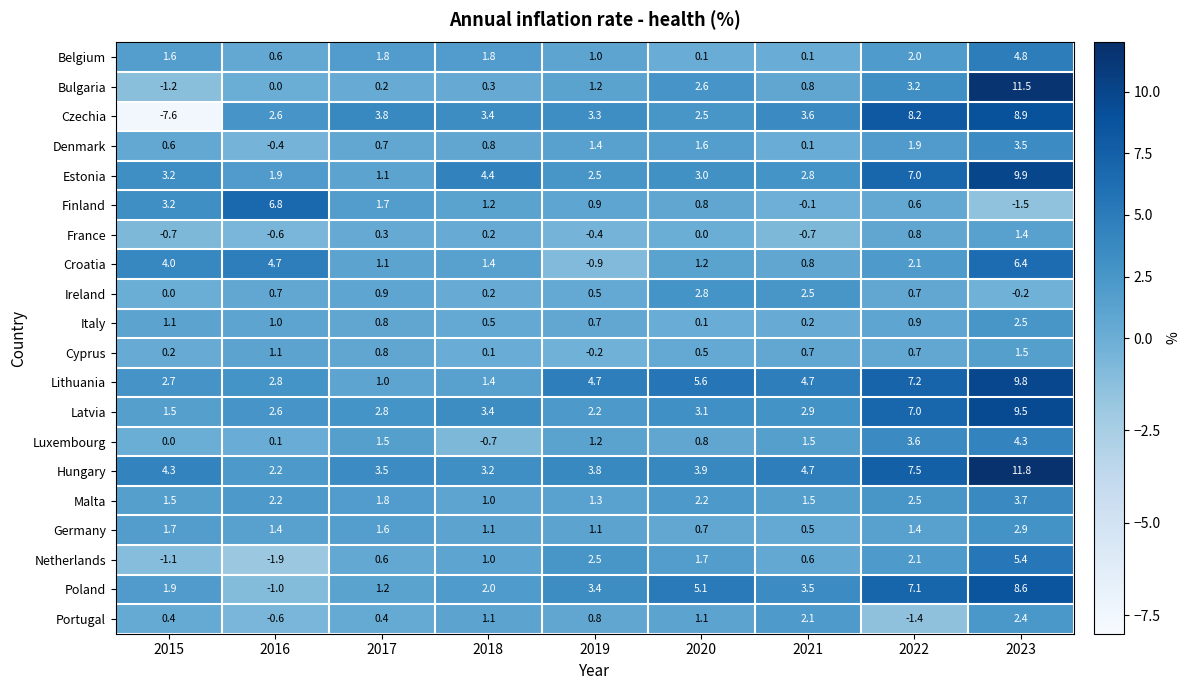

What is the greatest value displayed?

11.8